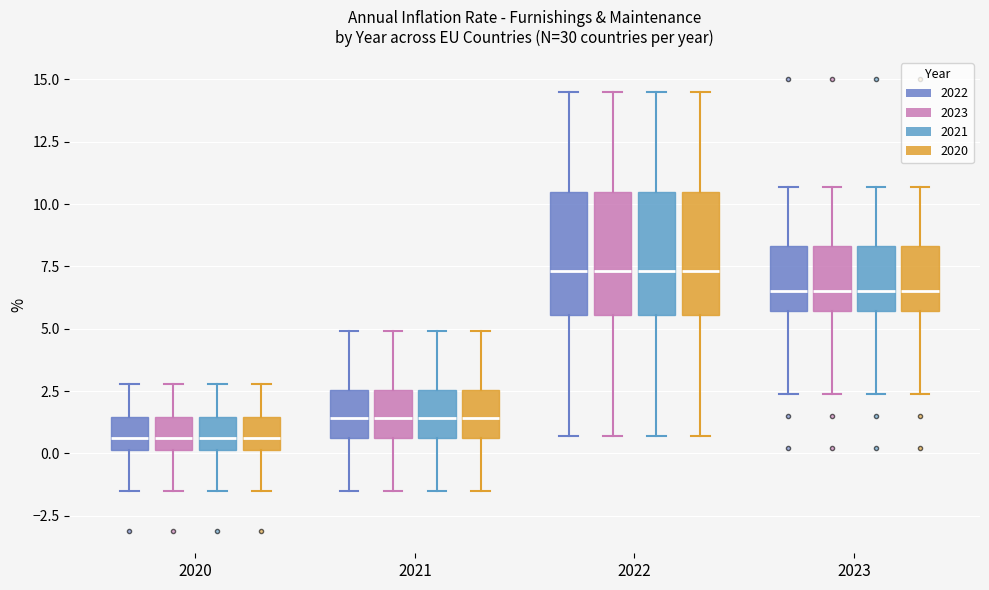

Where is the lower edge of the box for 2020 (2021) on the y-axis? The values are not printed on the chart, so give them approximately, as read against the axis.

0.0